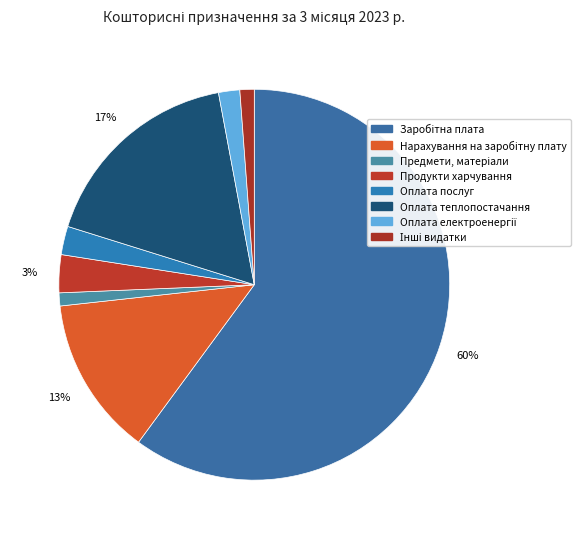

Which category accounts for the majority?

Заробітна плата